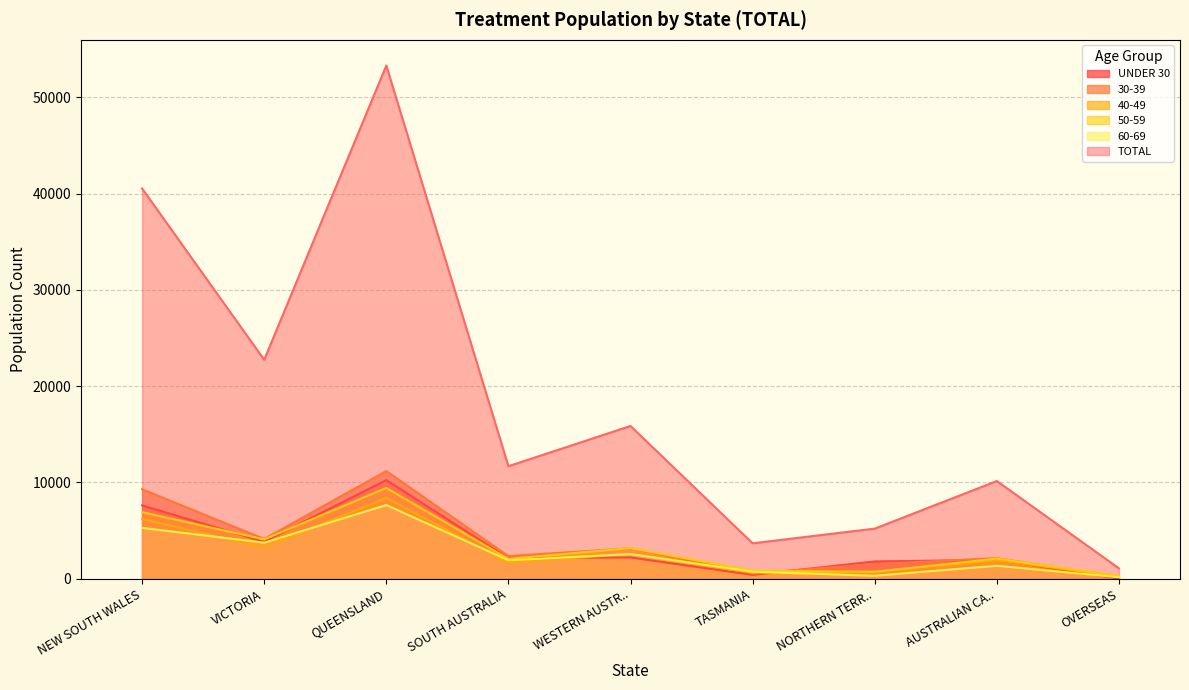

Which series has the largest range (max minus min)?

TOTAL